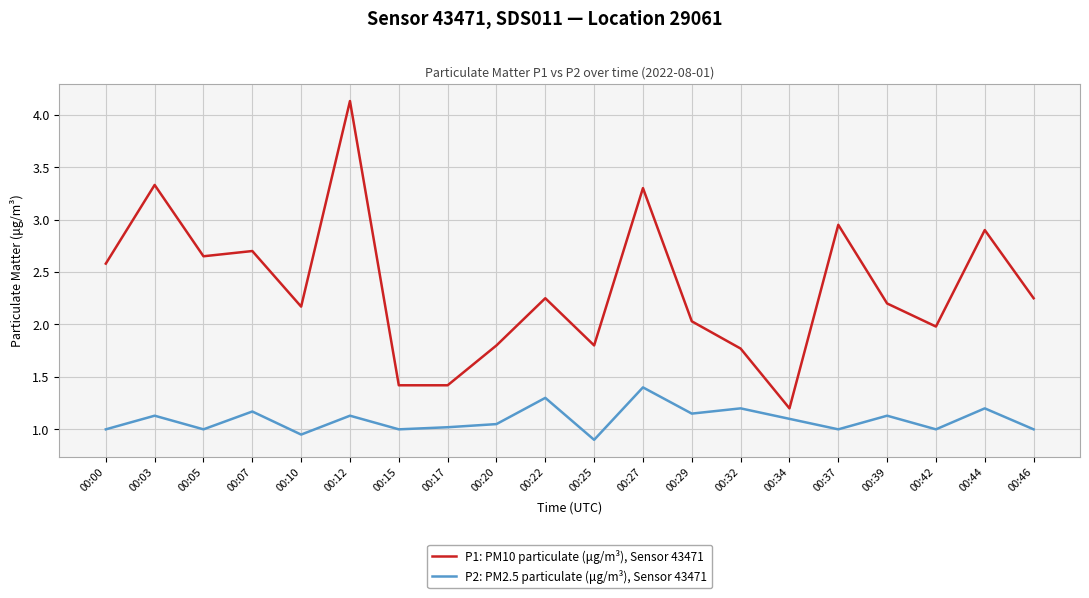

The P1: PM10 particulate (μg/m³), Sensor 43471 series shows 1.8 at 00:32. True or false?

True